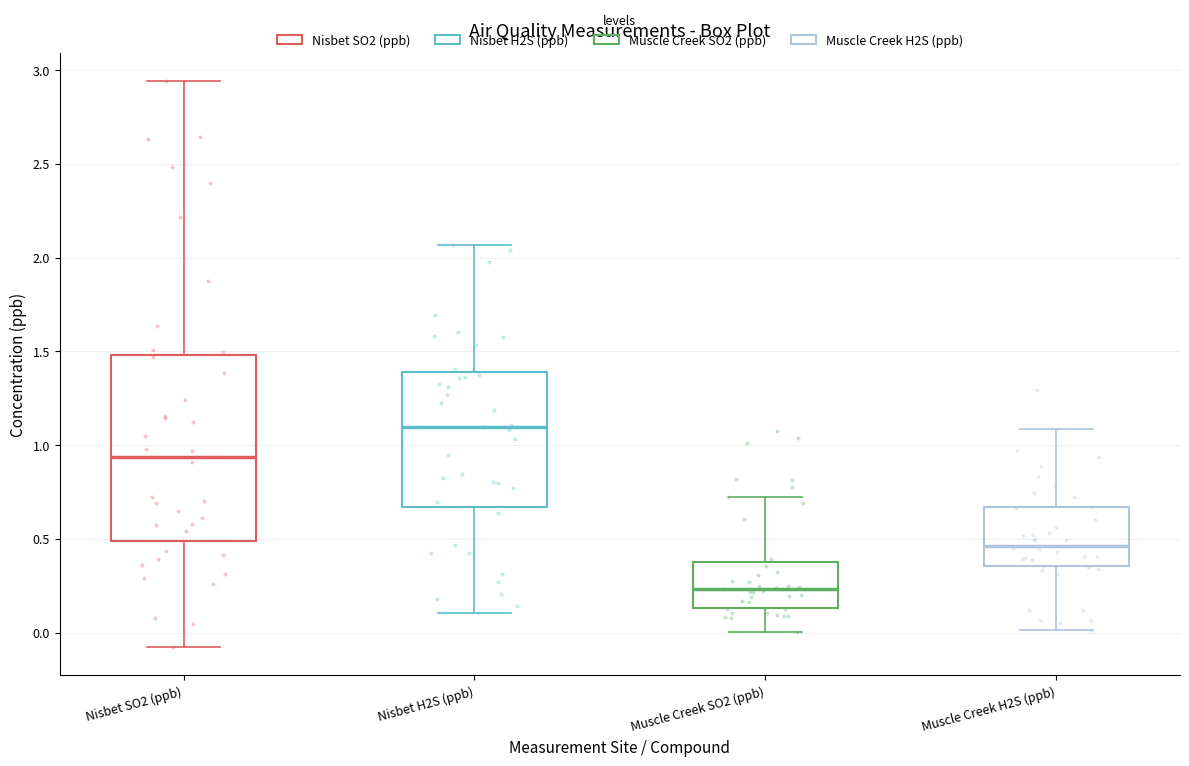

Reading left to right, transcribe this box plot: for each box, give where its median line is, the range the box spans, and where its two whiskers end, as read against the y-axis. The values are not printed on the chart, so give them approximately, as read against the axis.

Nisbet SO2 (ppb): median 0.95, box 0.50 to 1.50, whiskers -0.10 to 2.95
Nisbet H2S (ppb): median 1.10, box 0.65 to 1.40, whiskers 0.10 to 2.05
Muscle Creek SO2 (ppb): median 0.25, box 0.15 to 0.40, whiskers 0.00 to 0.70
Muscle Creek H2S (ppb): median 0.45, box 0.35 to 0.65, whiskers 0.00 to 1.10